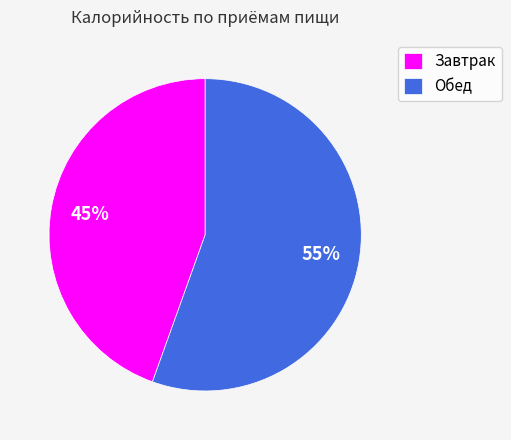

How many slices are in this pie chart?

2